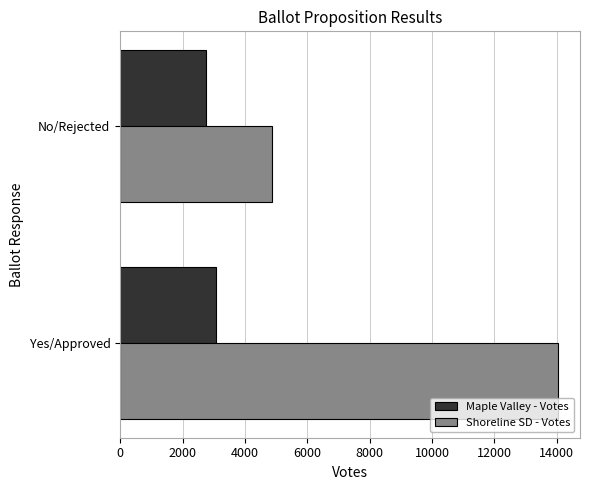

Which series changed the most between Yes/Approved and No/Rejected?

Shoreline SD - Votes